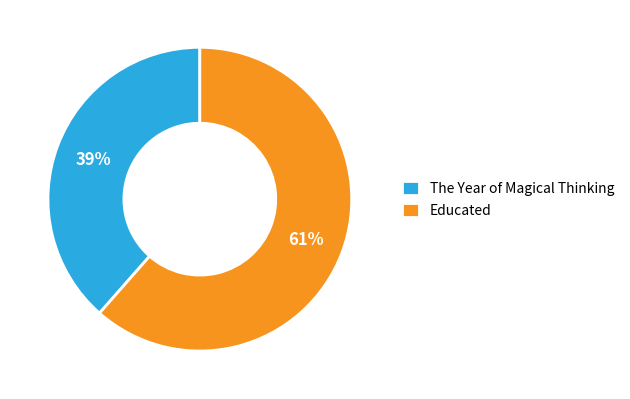

To the nearest percent, what is the combined percentage of Educated and The Year of Magical Thinking?

100%